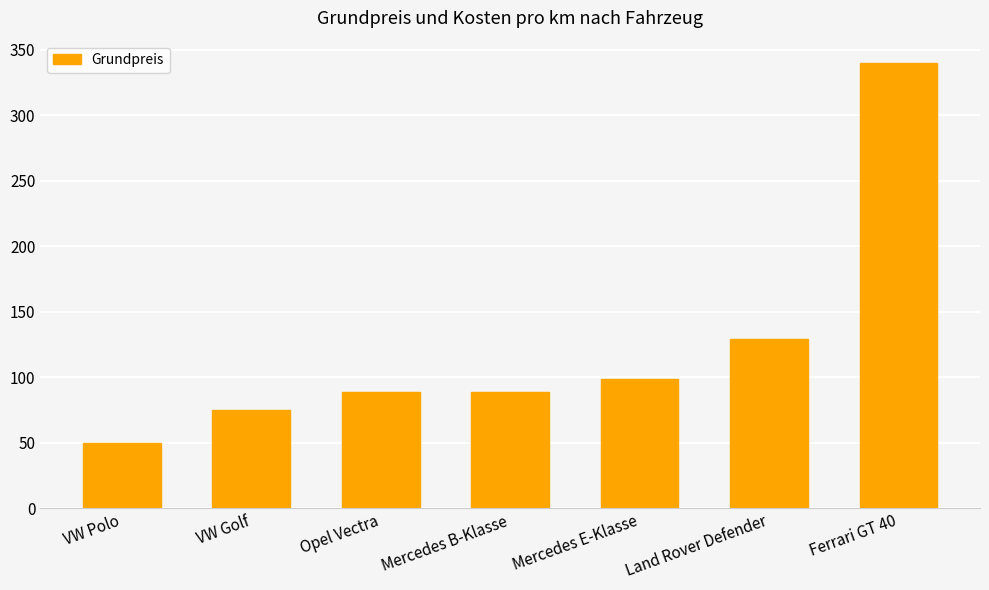

What position from the right is VW Polo?

7